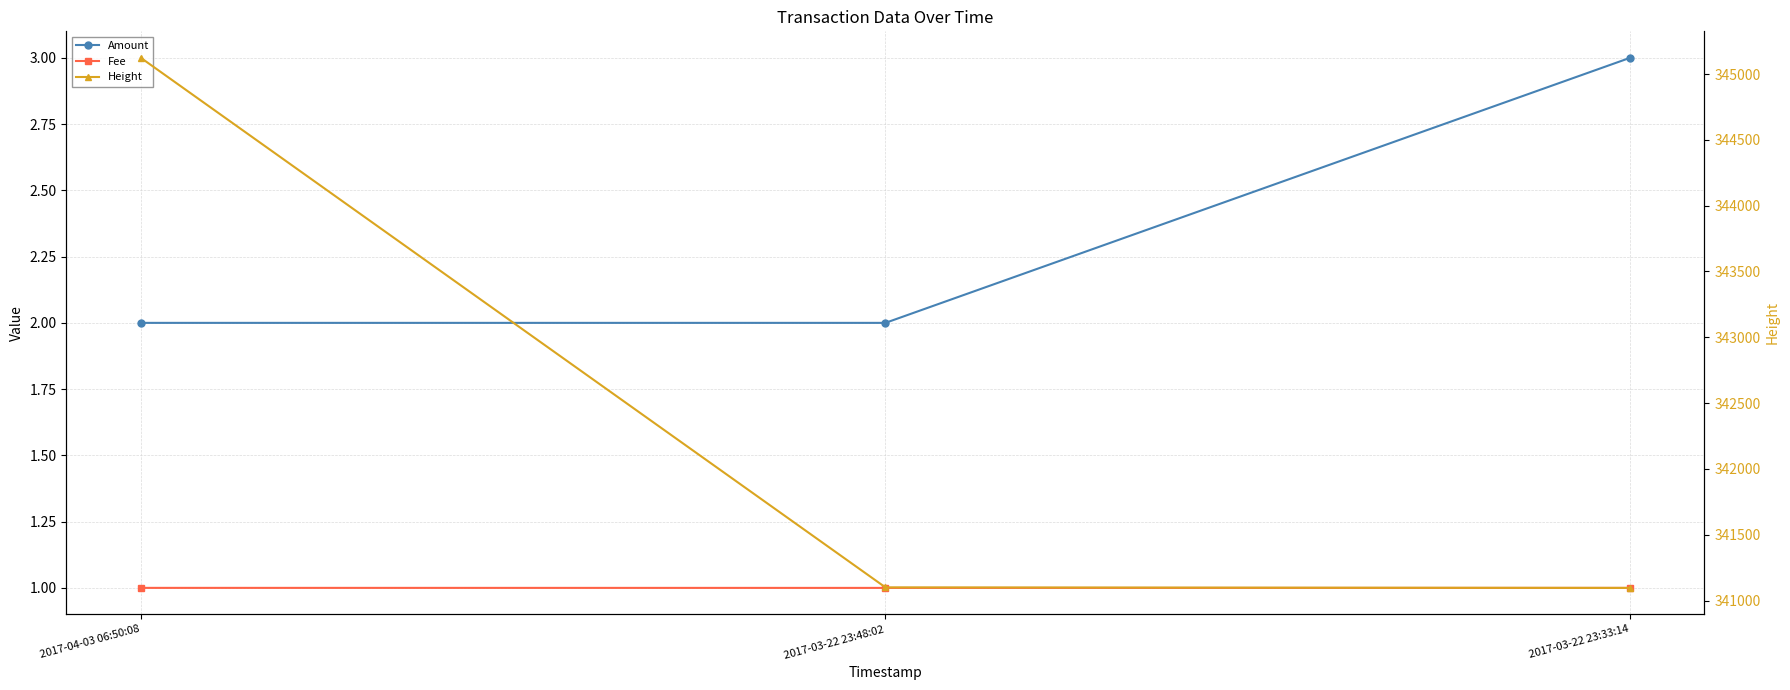

Which series has the largest total across all categories?

Height